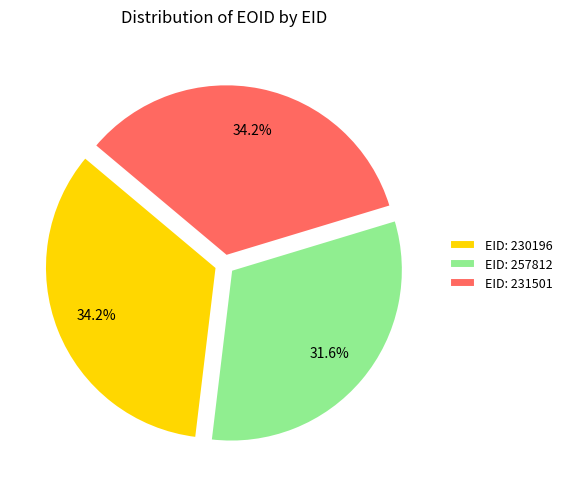

How much of the chart is everything except EID: 230196?

65.8%